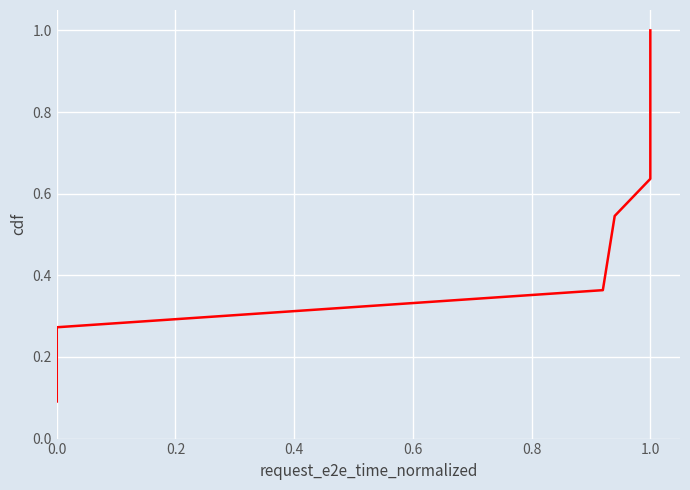

What is the sum of all values?

6.0